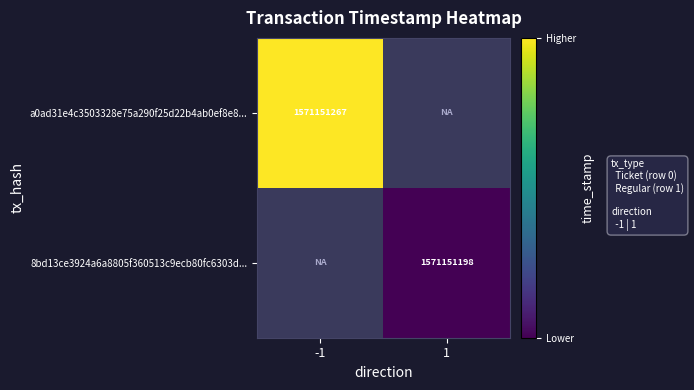

True or false: 8bd13ce3924a6a8805f360513c9ecb80fc6303d... has a value of 524101351 at 1.

False